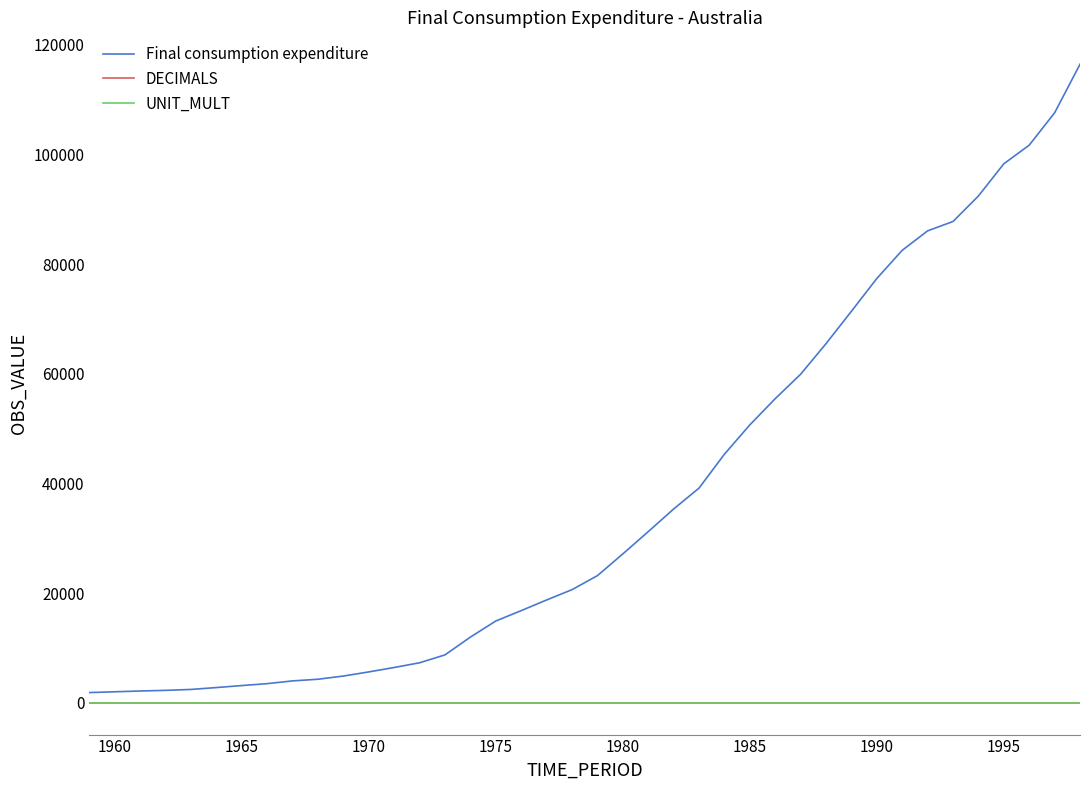

True or false: Final consumption expenditure and UNIT_MULT cross at least once.

False